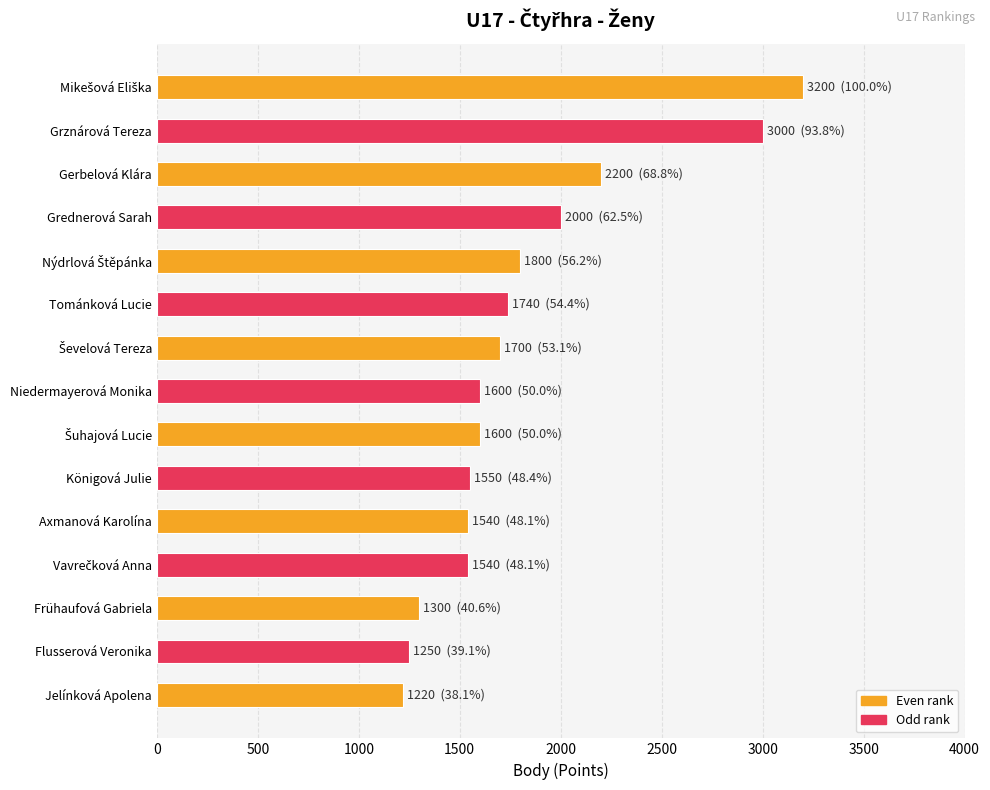

Is it true that the value at Axmanová Karolína is 1540?

True